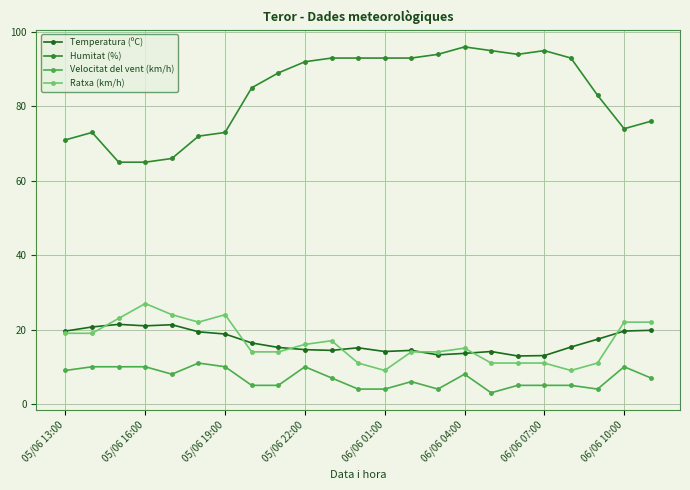

True or false: Temperatura (ºC) has more than 1 interior local peaks.

True